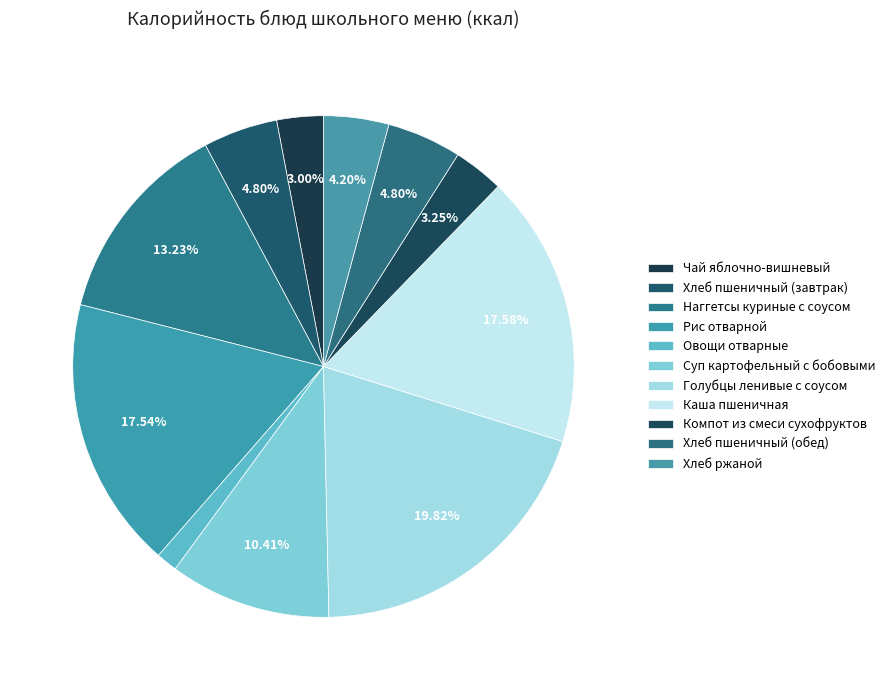

Rank the categories by value from lowest to highest.

Овощи отварные, Чай яблочно-вишневый, Компот из смеси сухофруктов, Хлеб ржаной, Хлеб пшеничный (завтрак), Хлеб пшеничный (обед), Суп картофельный с бобовыми, Наггетсы куриные с соусом, Рис отварной, Каша пшеничная, Голубцы ленивые с соусом